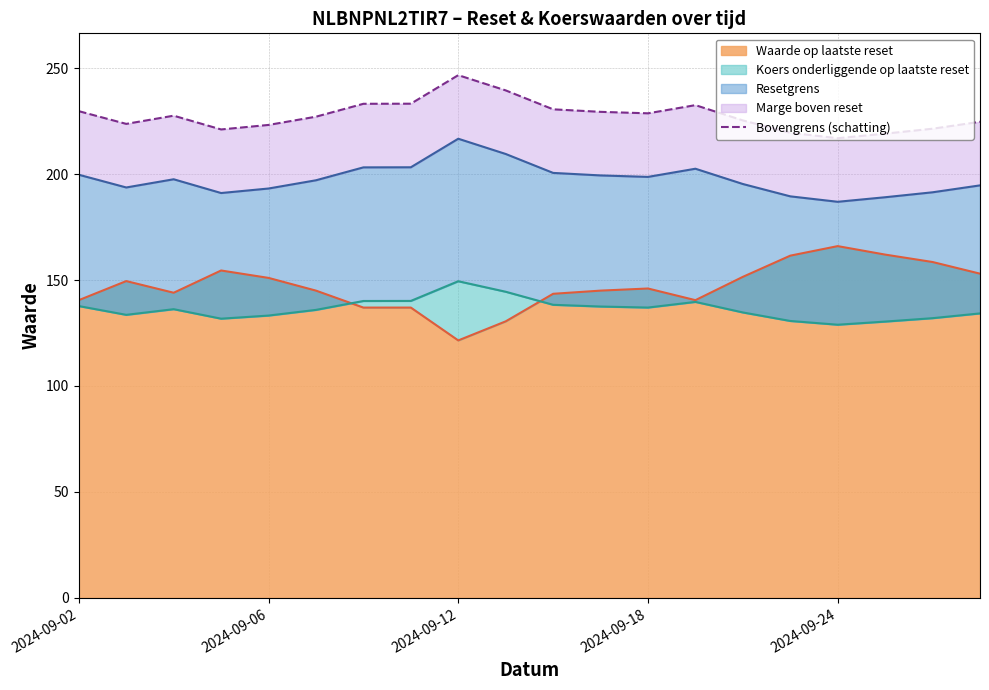

Which has a higher value, 6 or 7?

7